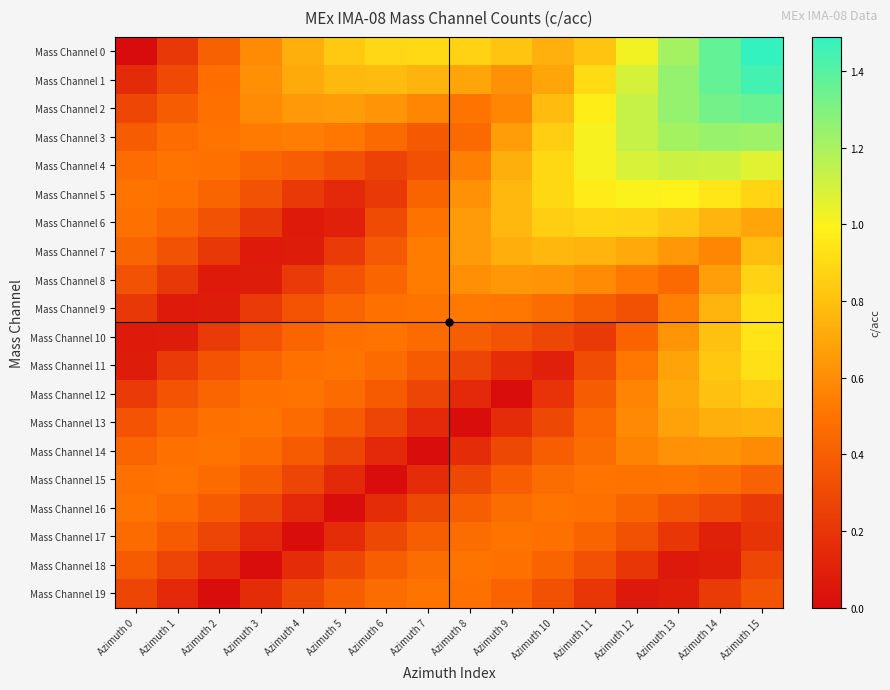

Which series has the largest total across all categories?

Mass Channel 0